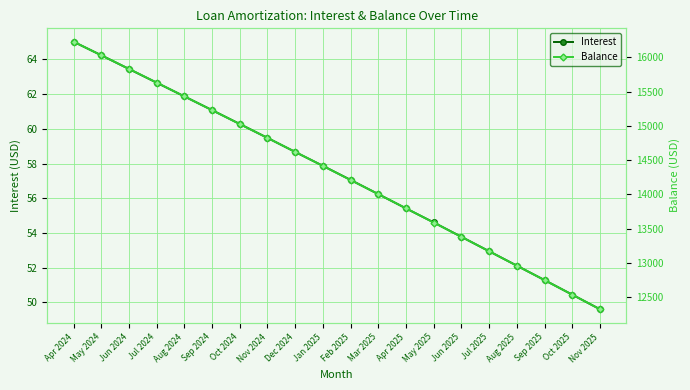

What is the sum of all Balance values?

285956.0